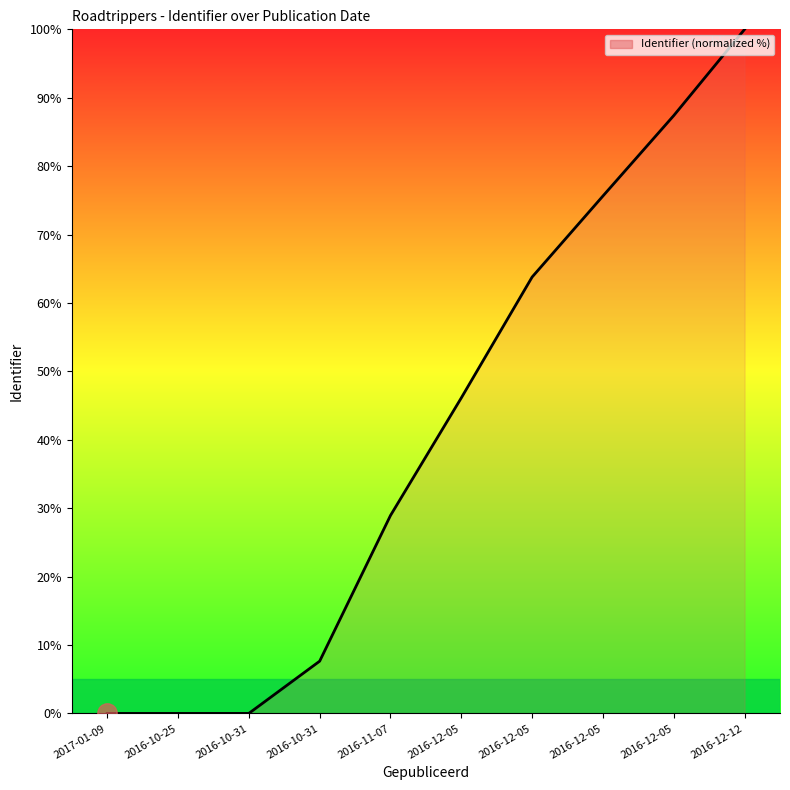

Reading right to left, what are all the values shown in this chart?

100.0	87.4	75.6	63.8	46.1	28.9	7.6	0.0	0.0	0.0